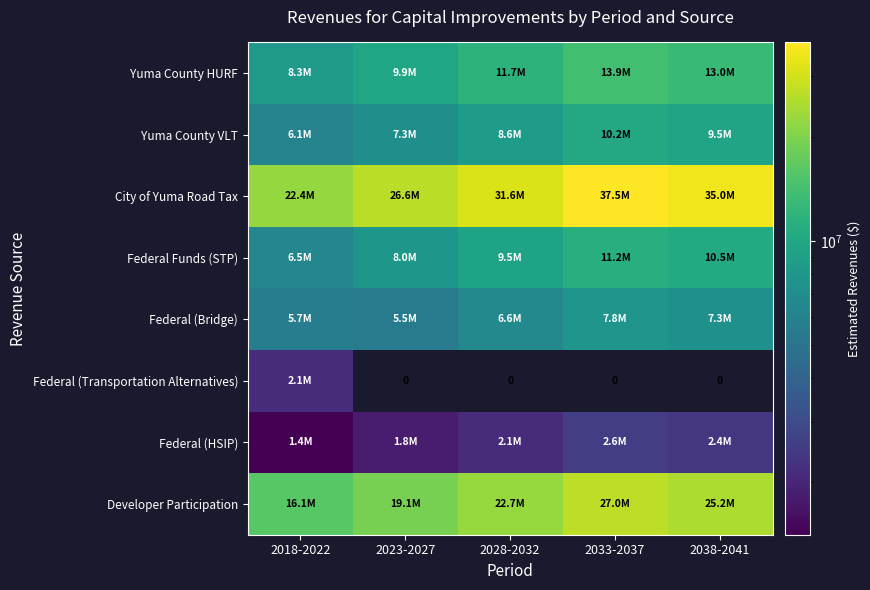

What is the sum of the City of Yuma Road Tax values at 2028-2032 and 2033-2037?

69022856.5